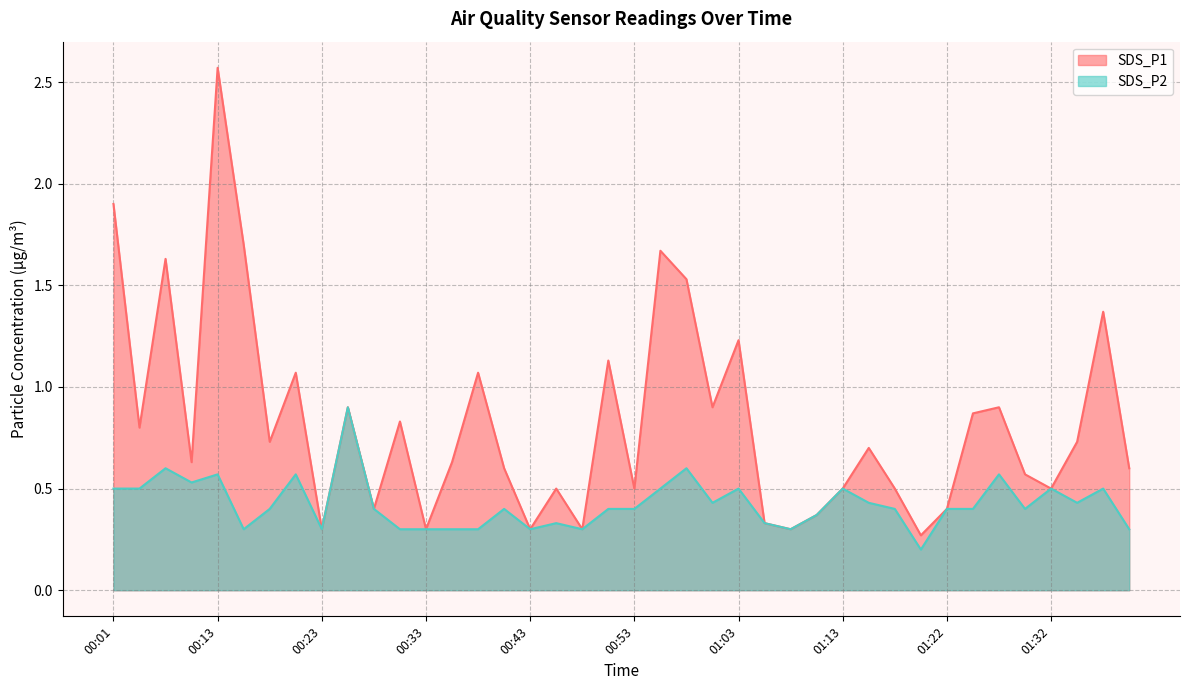

List the series in order of their overall mean, highest first.

SDS_P1, SDS_P2